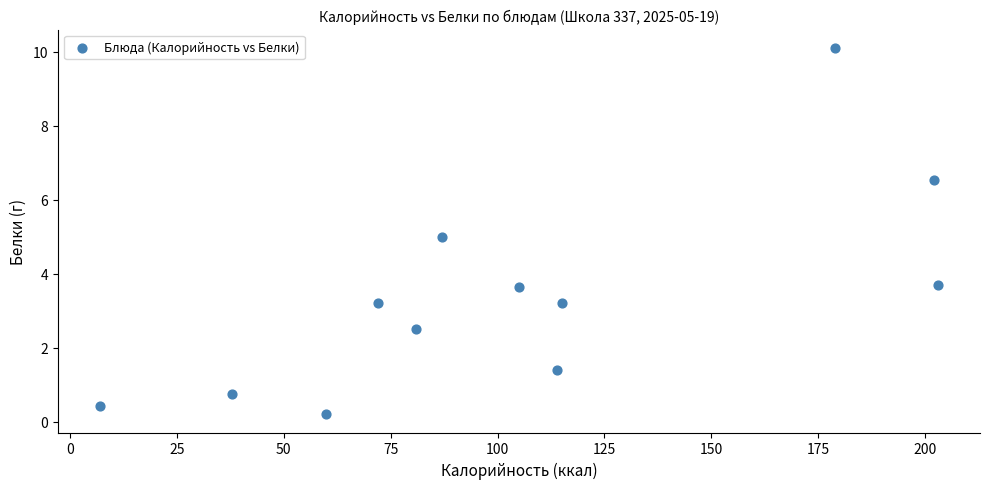

What is the average Y value?

3.4